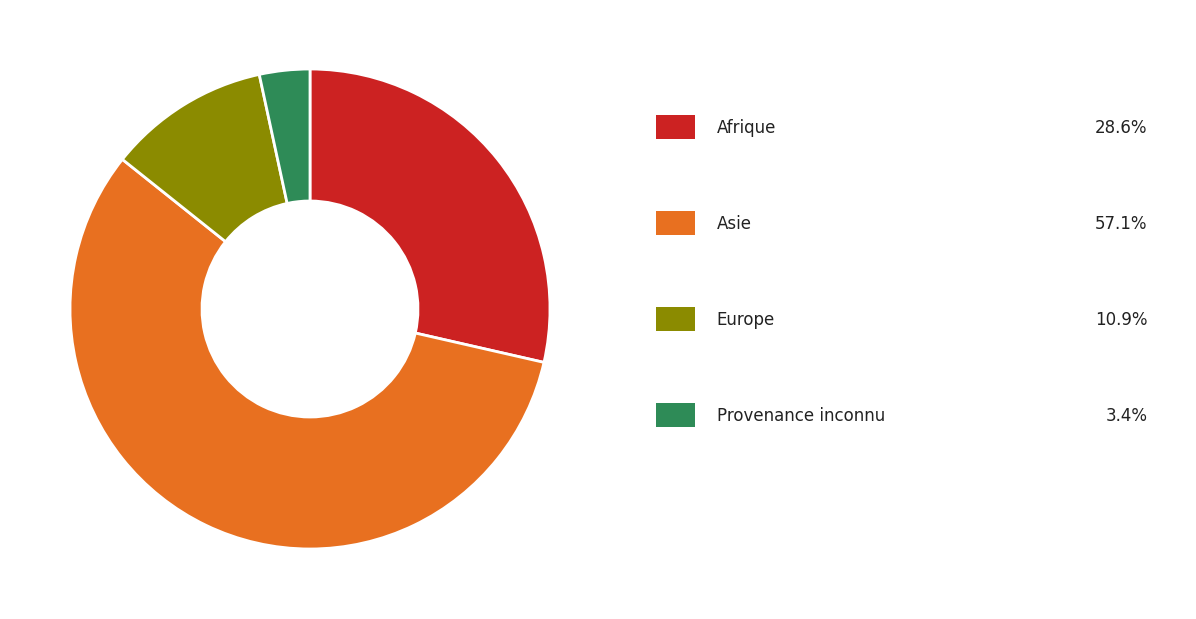

Is there a majority slice in this chart?

Yes